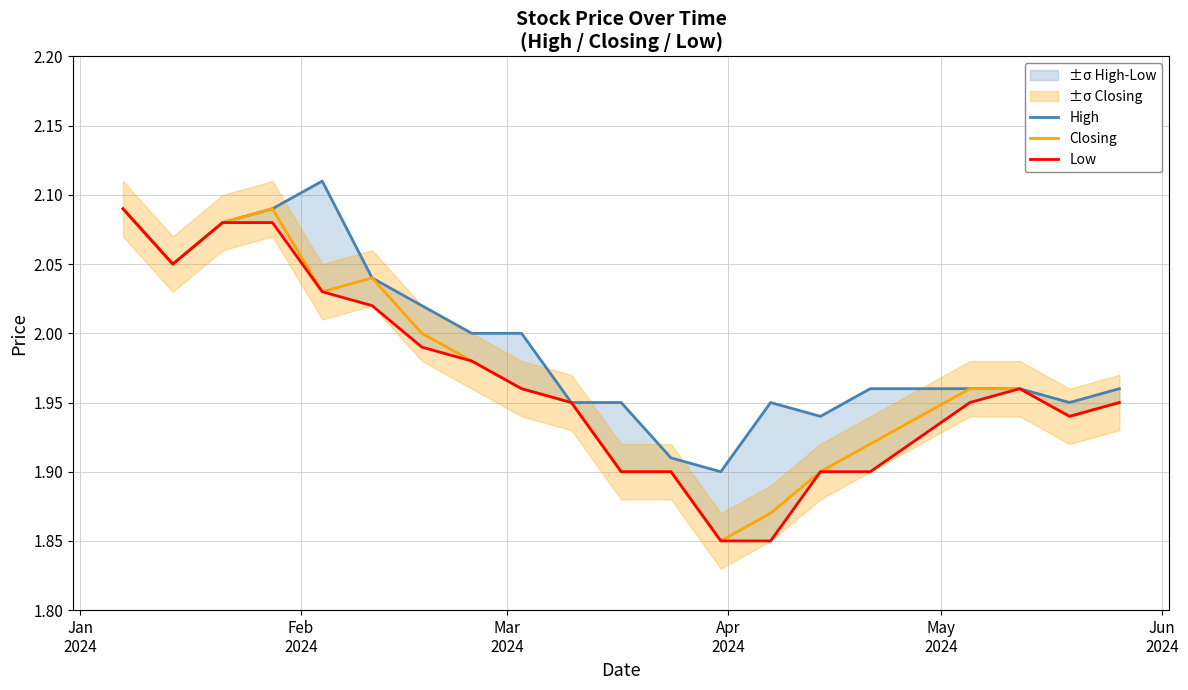

What is the label of the 20th point from the right?

Jan
2024